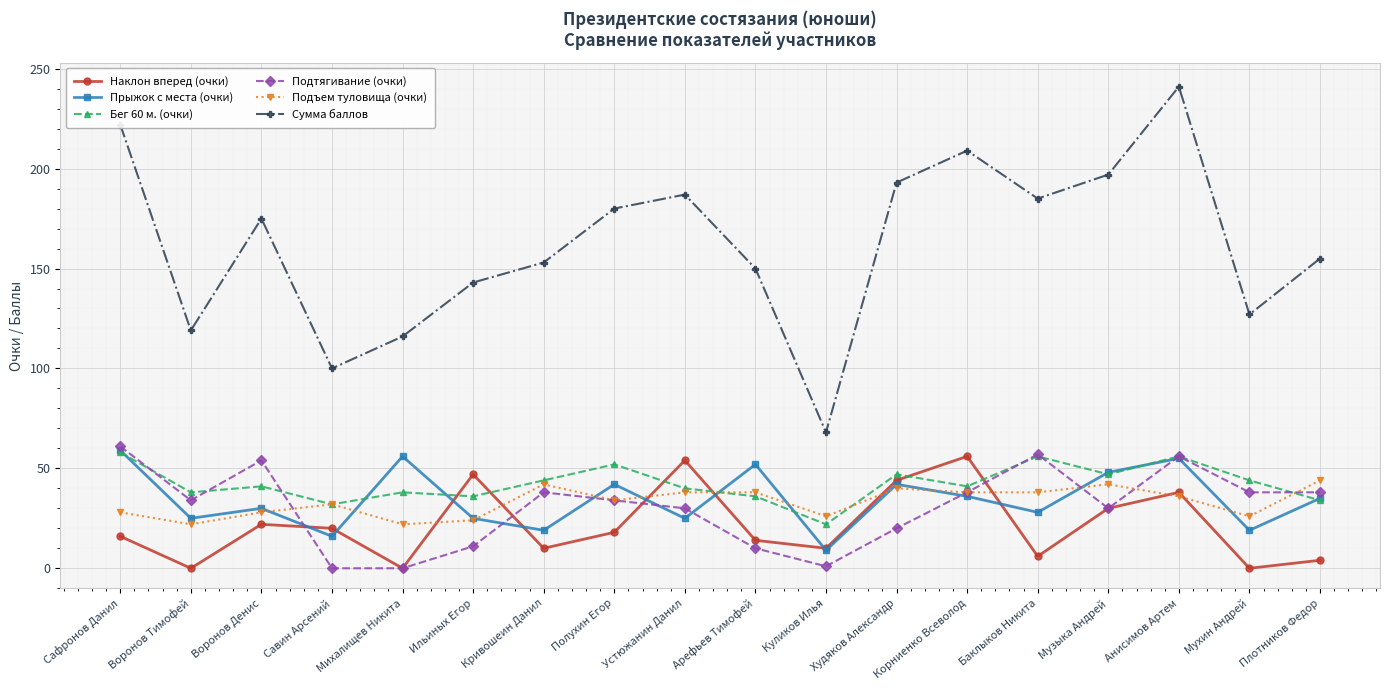

How many lines are shown in the chart?

6